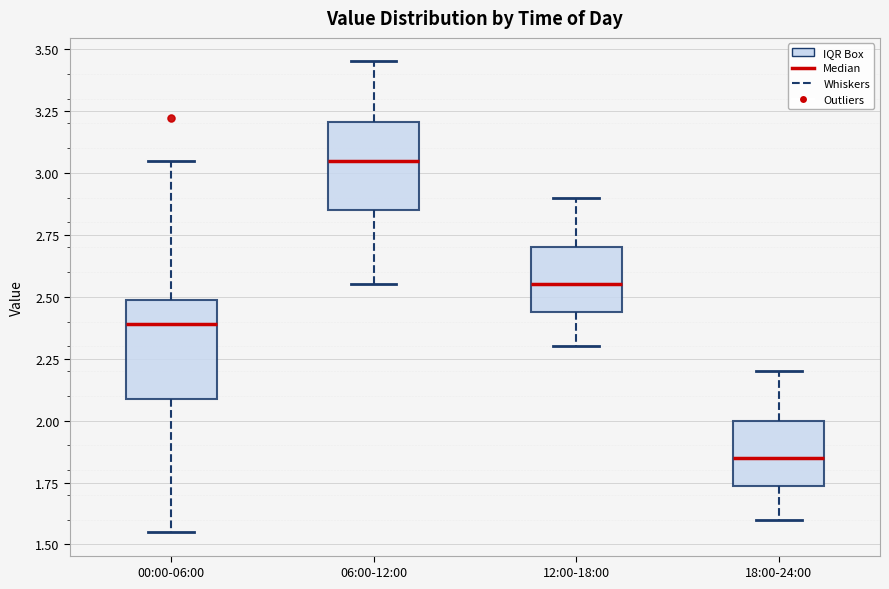

Which box's median line is the highest?

06:00-12:00